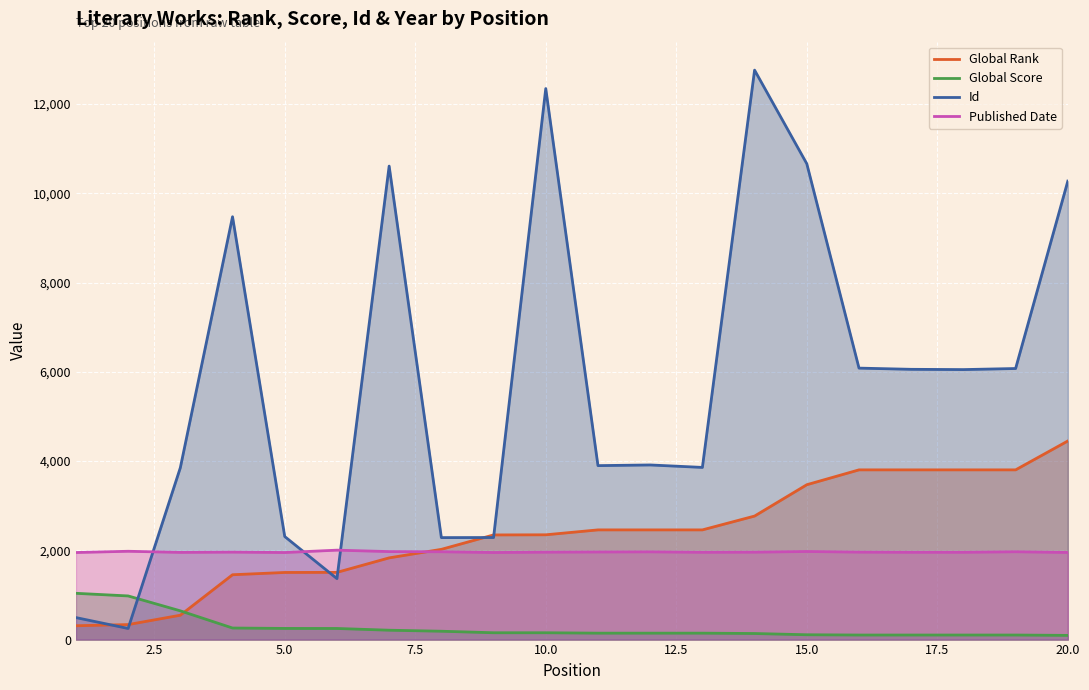

Which series ends up on top after the final intersection of Id and Published Date?

Id